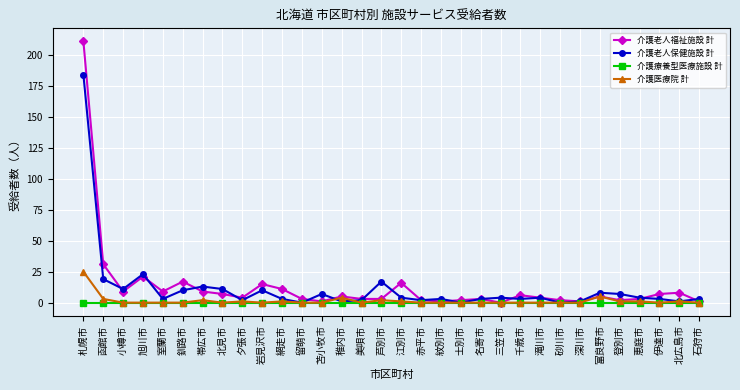

What are all the series names shown in the legend?

介護老人福祉施設 計, 介護老人保健施設 計, 介護療養型医療施設 計, 介護医療院 計